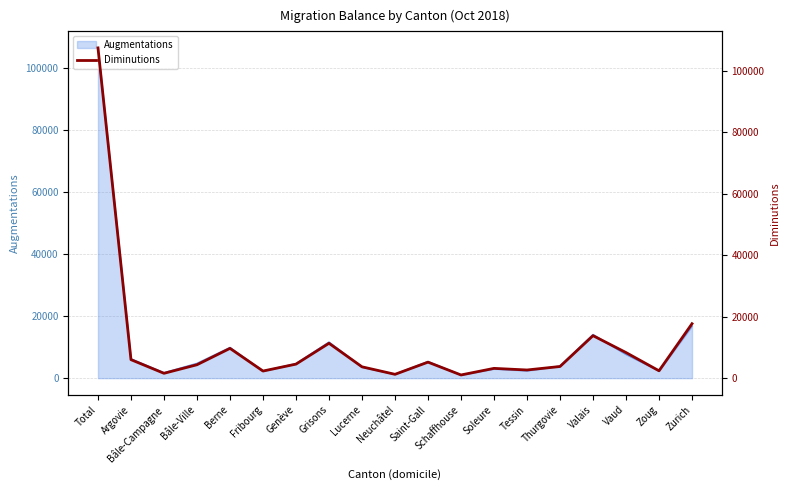

What position from the left is Total?

1